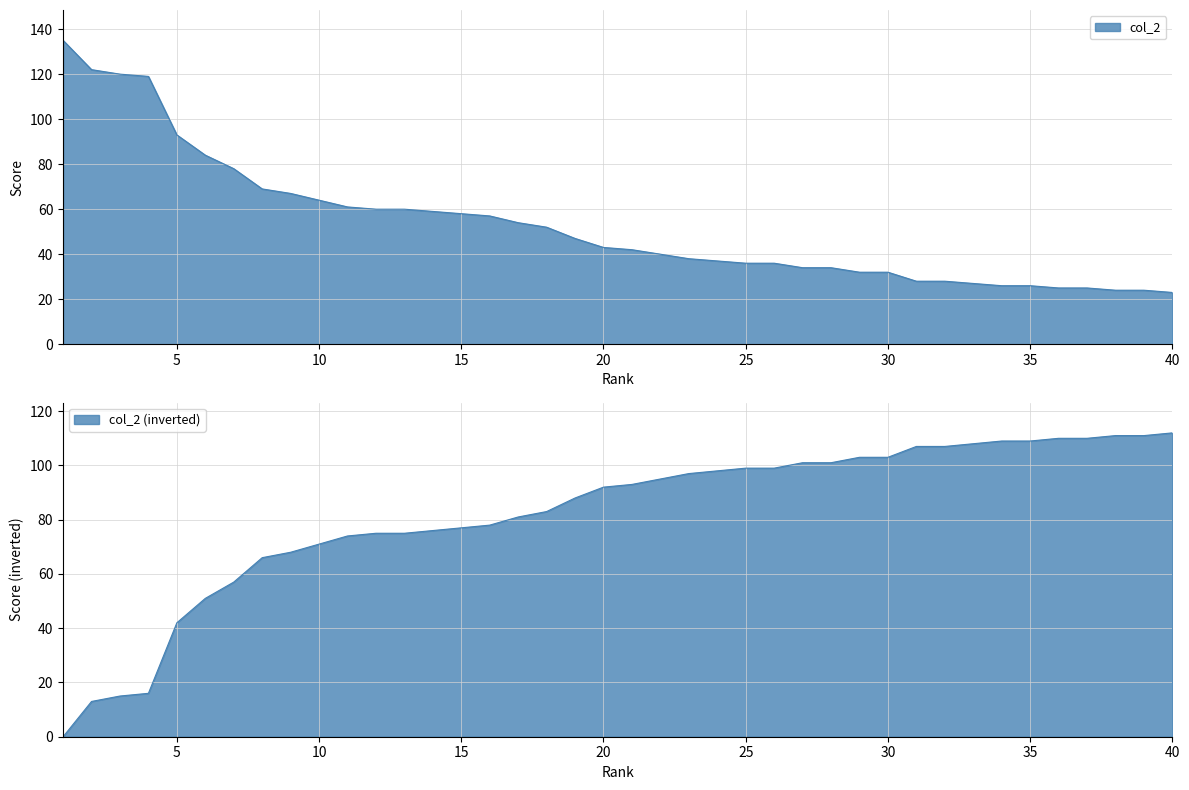

Count the number of categories in the chart.

40